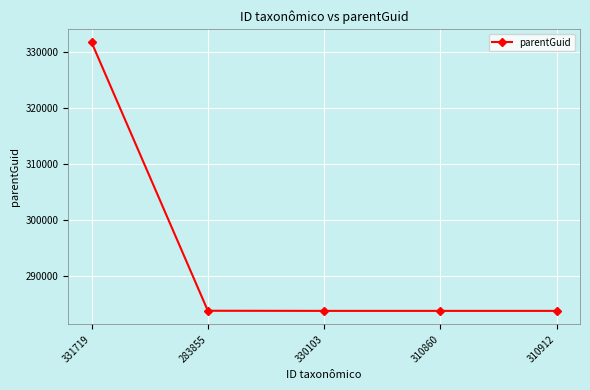

What position from the left is 330103?

3